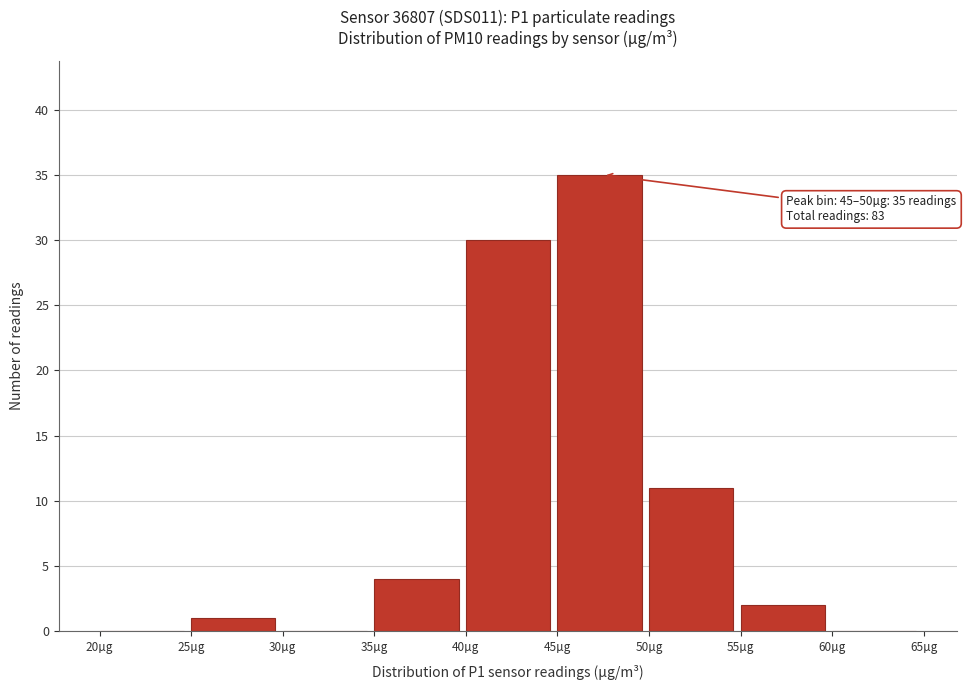

Over which range of the x-axis is the bar tallest?

45 to 50